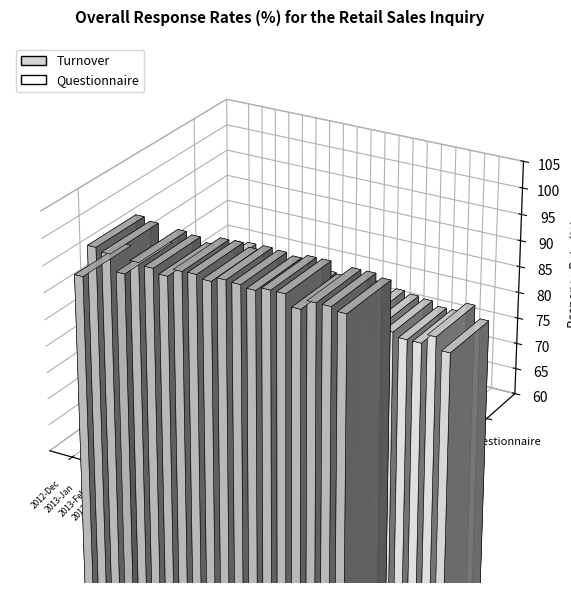

At how many categories does at least one series exceed 96?

17